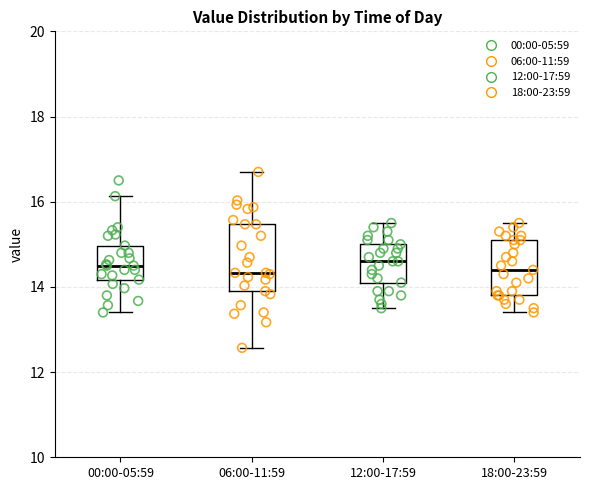

Reading left to right, read every box against the y-axis: the position of its median line, the range the box covers, and the ends of its whiskers. The values are not printed on the chart, so give them approximately, as read against the axis.

00:00-05:59: median 14.6, box 14.2 to 15.0, whiskers 13.4 to 16.2
06:00-11:59: median 14.4, box 14.0 to 15.4, whiskers 12.6 to 16.8
12:00-17:59: median 14.6, box 14.2 to 15.0, whiskers 13.6 to 15.6
18:00-23:59: median 14.4, box 13.8 to 15.2, whiskers 13.4 to 15.6